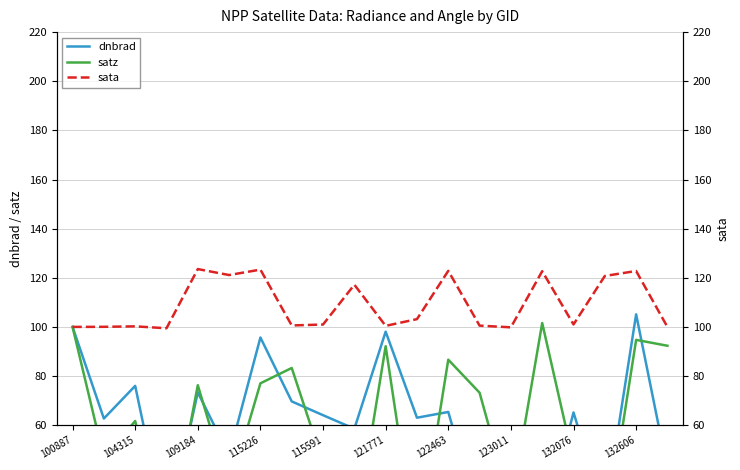

What is the average value of the satz series?

59.0